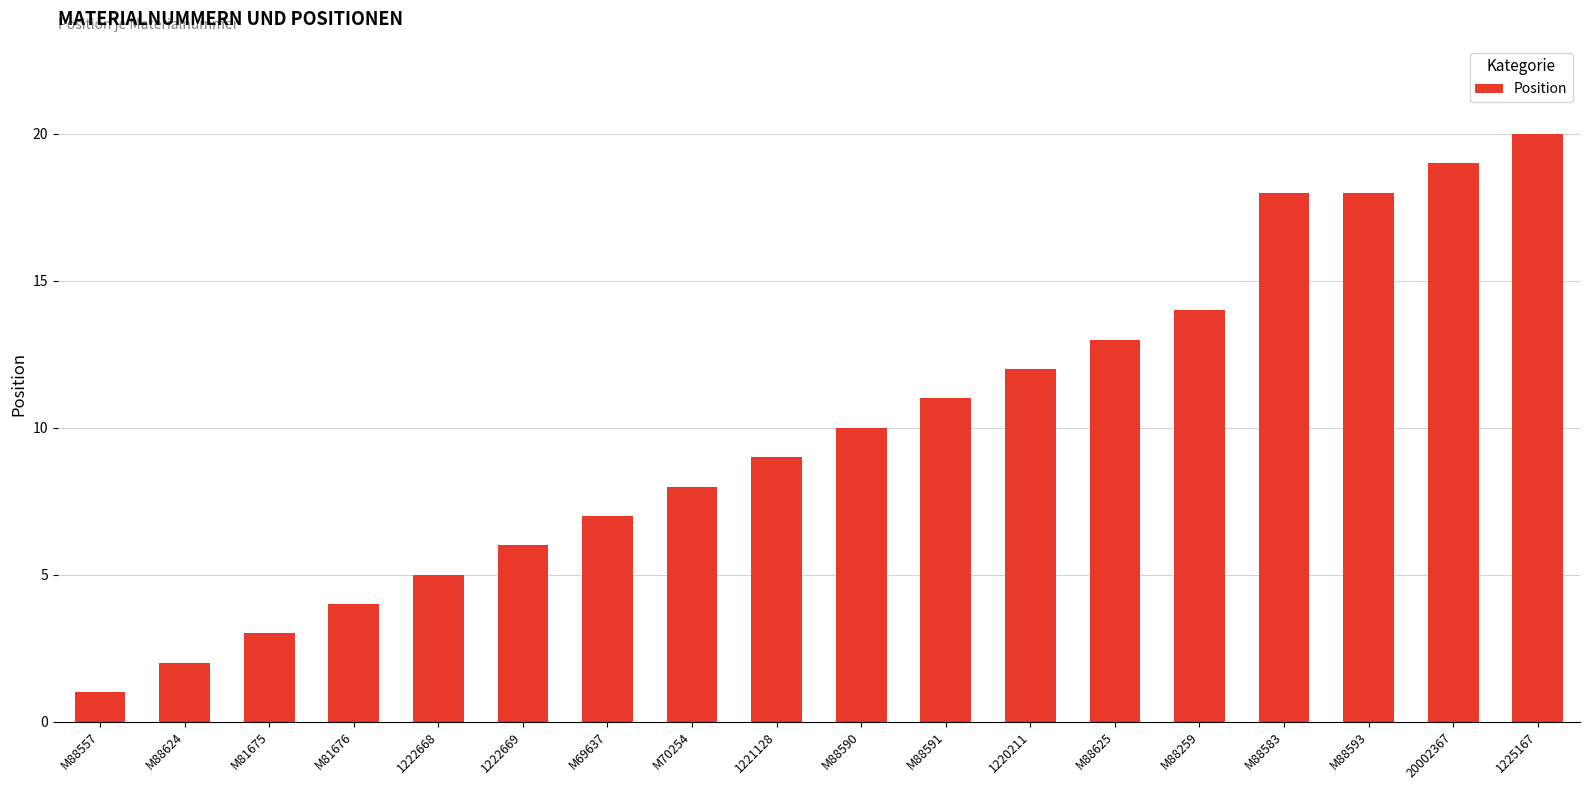

Reading left to right, what are all the values shown in this chart?

1	2	3	4	5	6	7	8	9	10	11	12	13	14	18	18	19	20